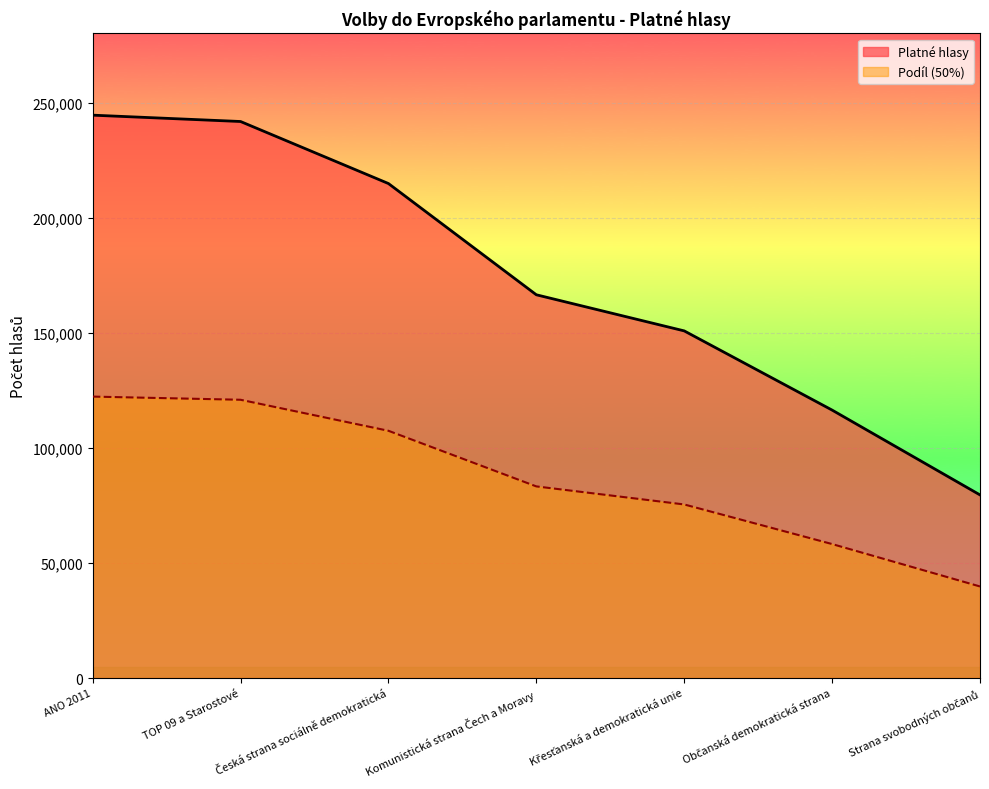

How many data points in Podíl are above 83239?

3